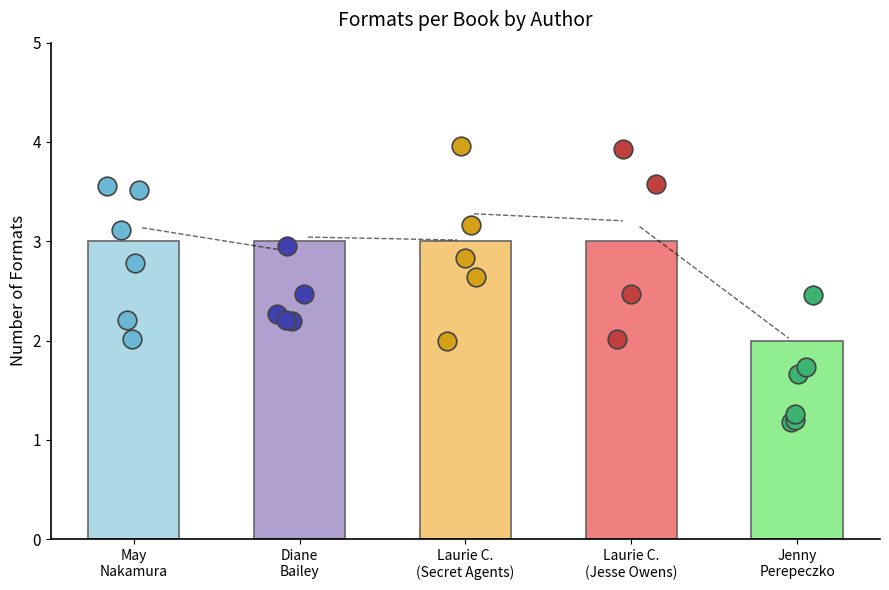

Between May
Nakamura and Diane
Bailey, which is larger?

May
Nakamura